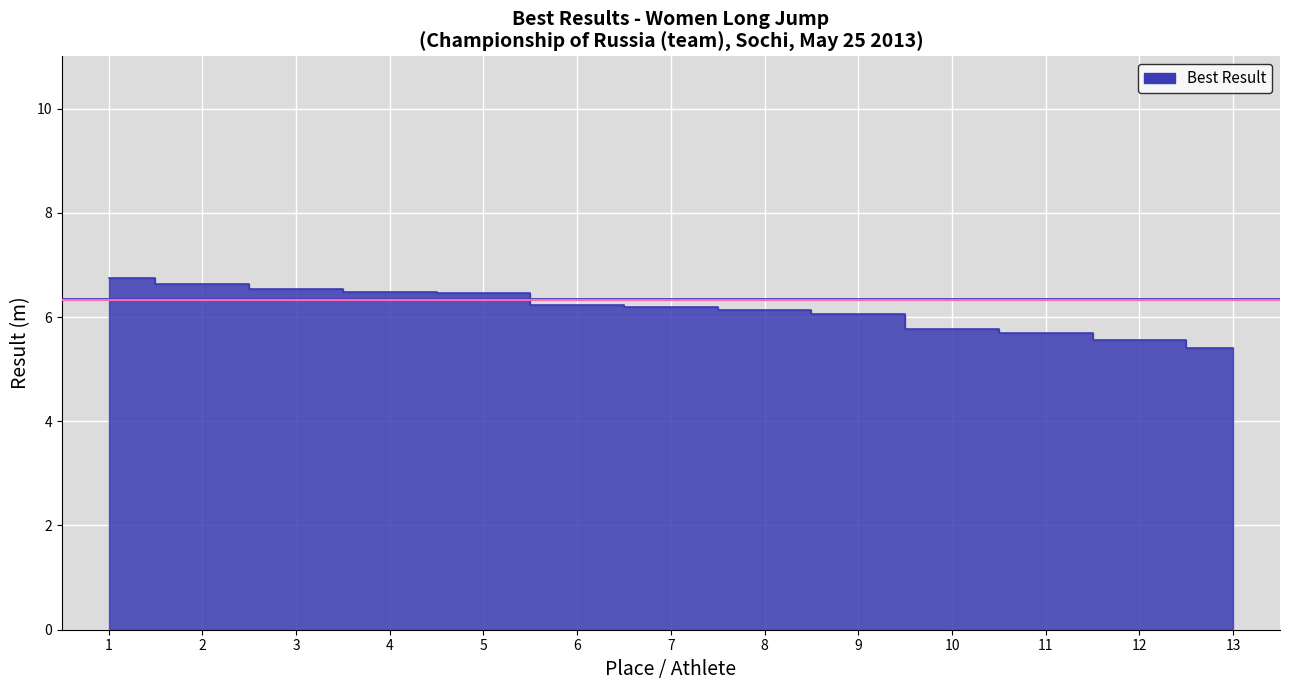

Is it true that the value at 1 is 6.8?

True